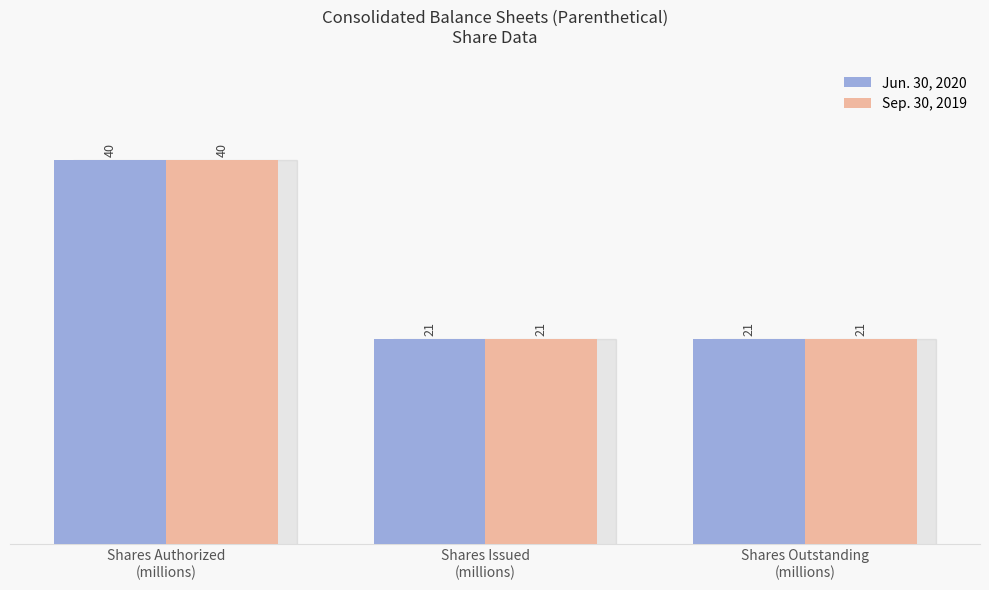

At which category is the sum across all series the highest?

Shares Authorized
(millions)